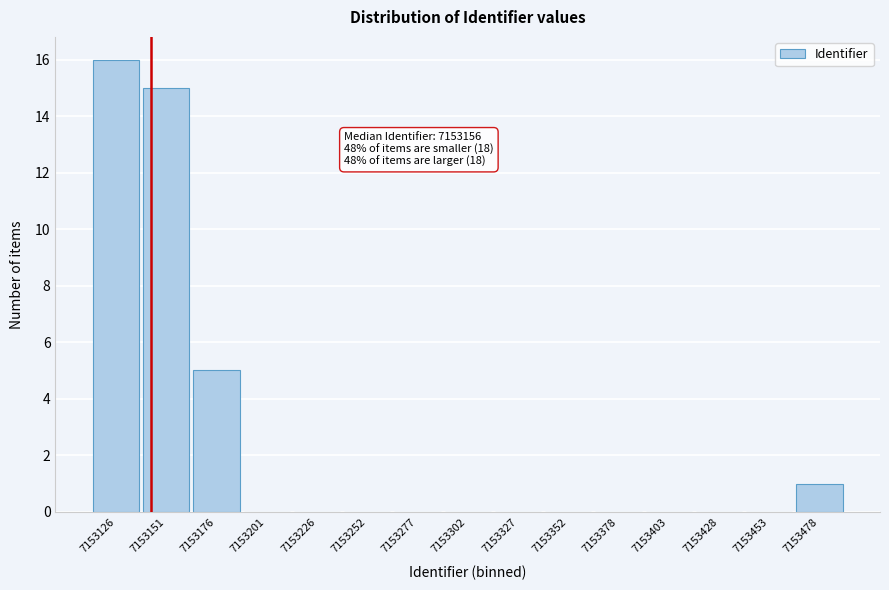

Reading left to right, what are all the values shown in this chart?

7153126=16	7153151=15	7153176=5	7153201=0	7153226=0	7153252=0	7153277=0	7153302=0	7153327=0	7153352=0	7153378=0	7153403=0	7153428=0	7153453=0	7153478=1